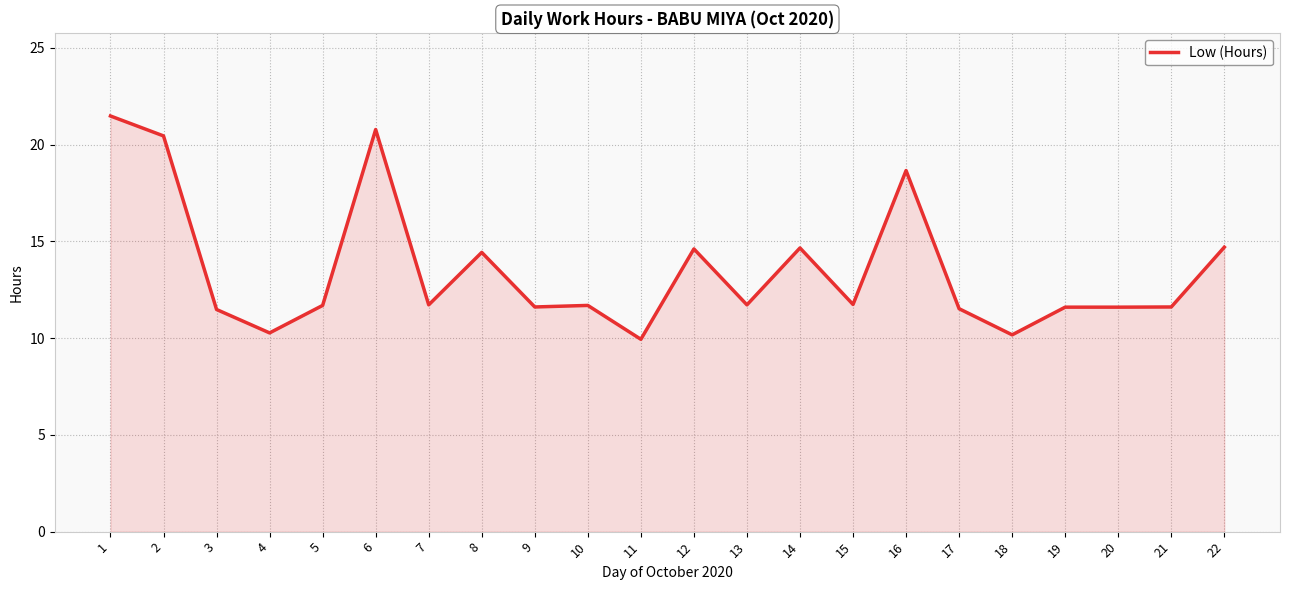

What is the average value?

13.6